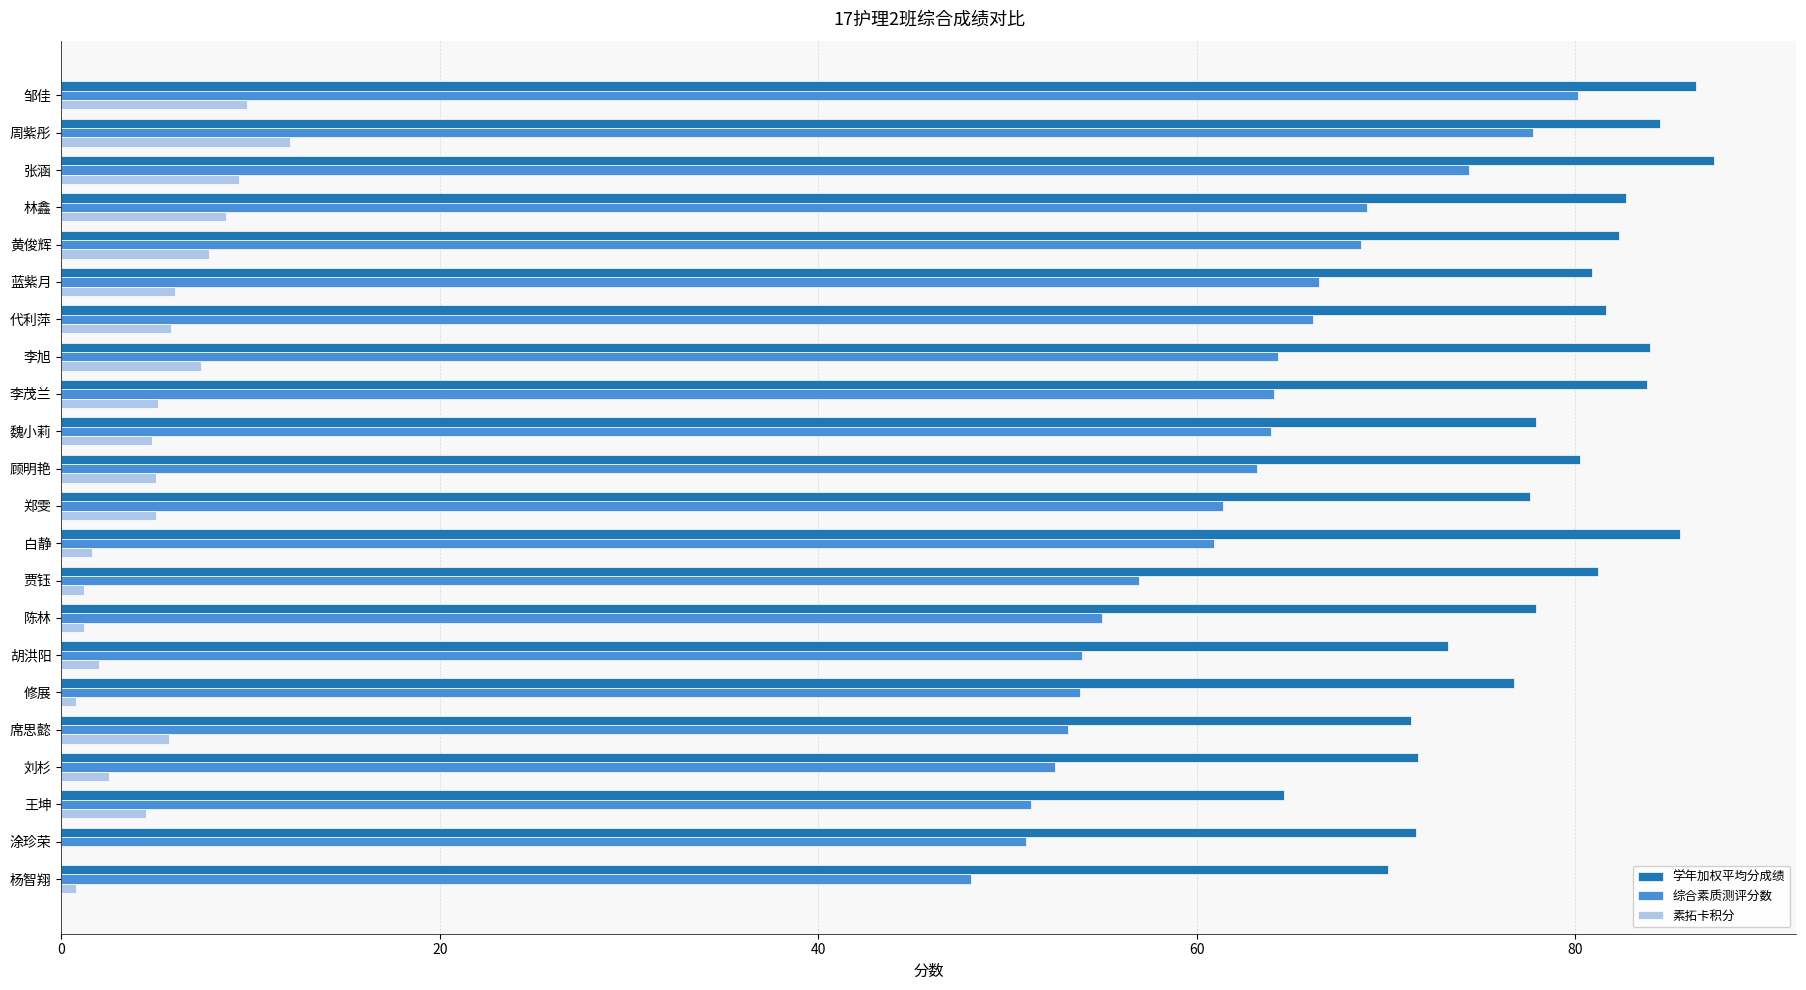

How many positive values does the 素拓卡积分 series have?

21